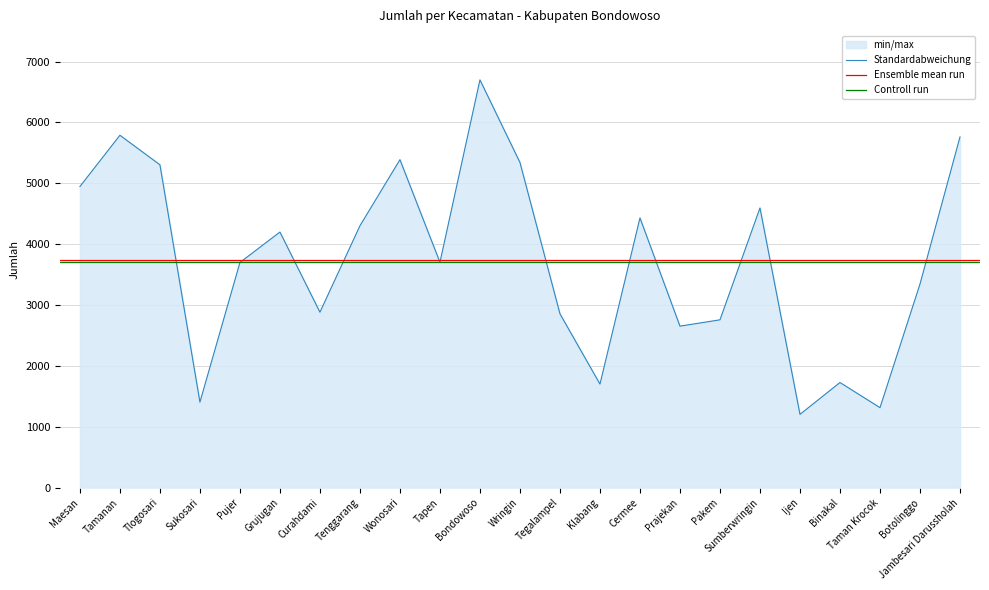

Count the number of categories in the chart.

23